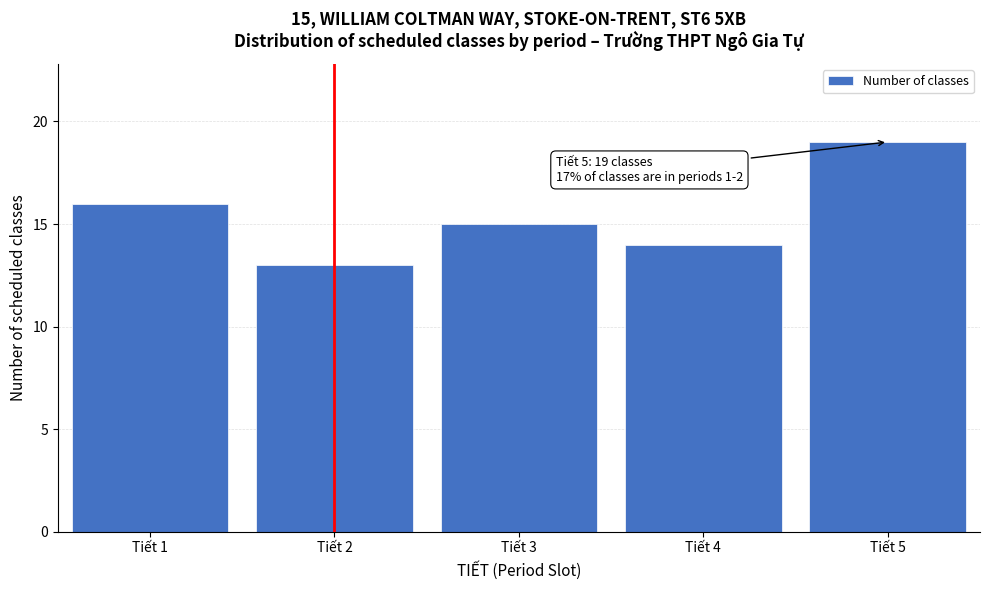

Reading left to right, transcribe all the data shown in this chart.

Tiết 1=16	Tiết 2=13	Tiết 3=15	Tiết 4=14	Tiết 5=19